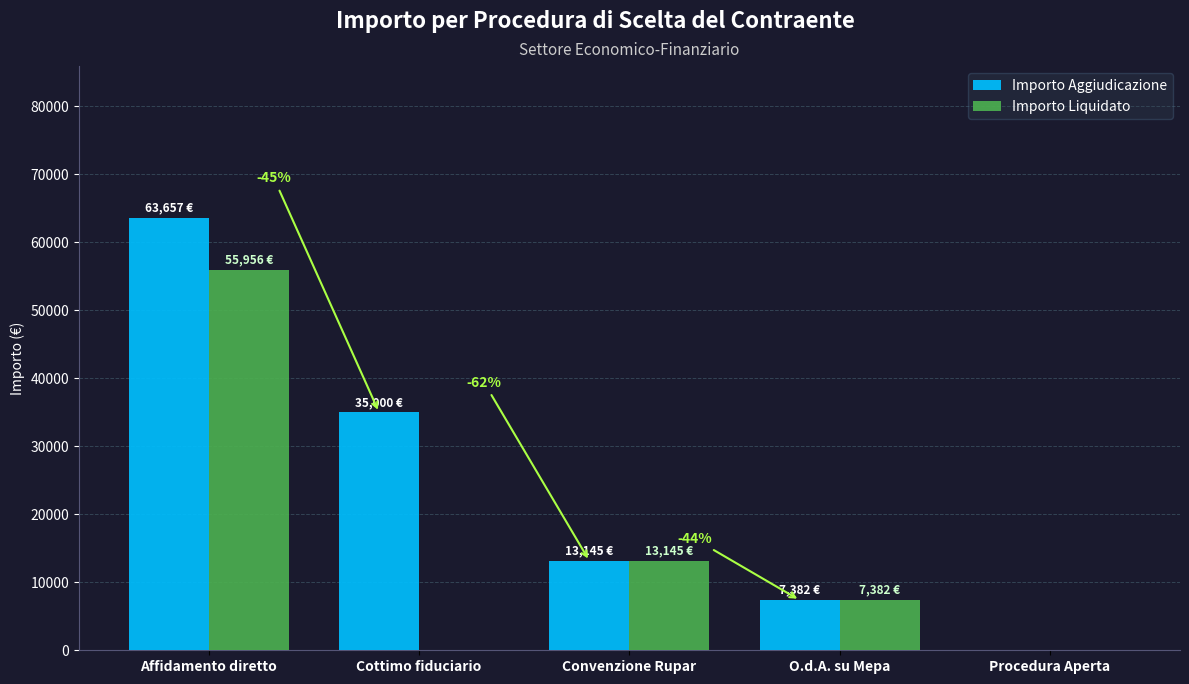

Reading left to right, transcribe all the data shown in this chart.

Importo Aggiudicazione: 63657.0	35000.0	13145.5	7381.6	0.0
Importo Liquidato: 55956.2	0.0	13145.5	7381.6	0.0